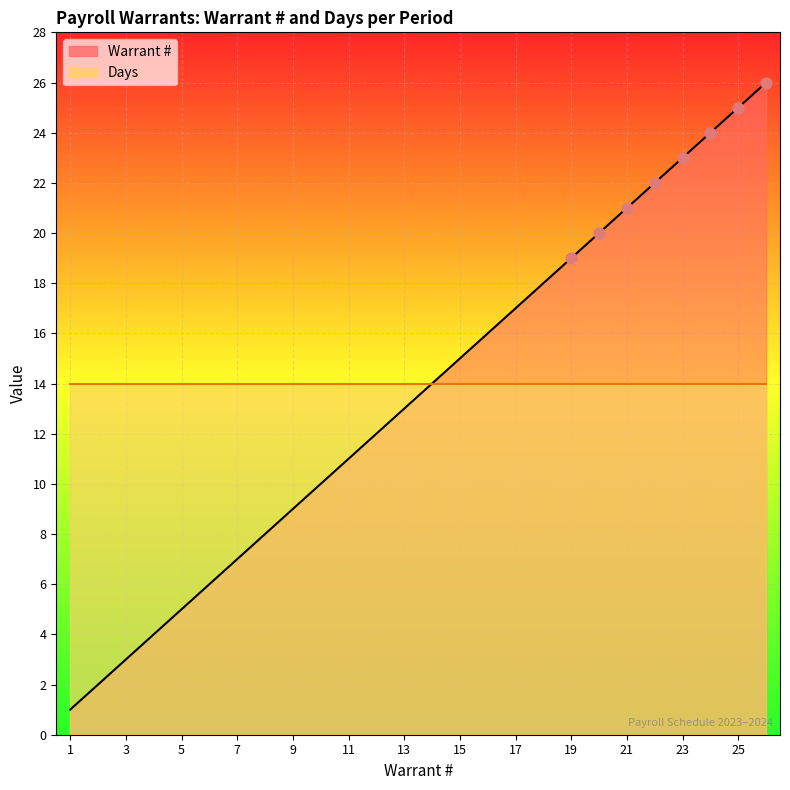

Which has a higher value, Warrant 19 or Warrant 10?

Warrant 19